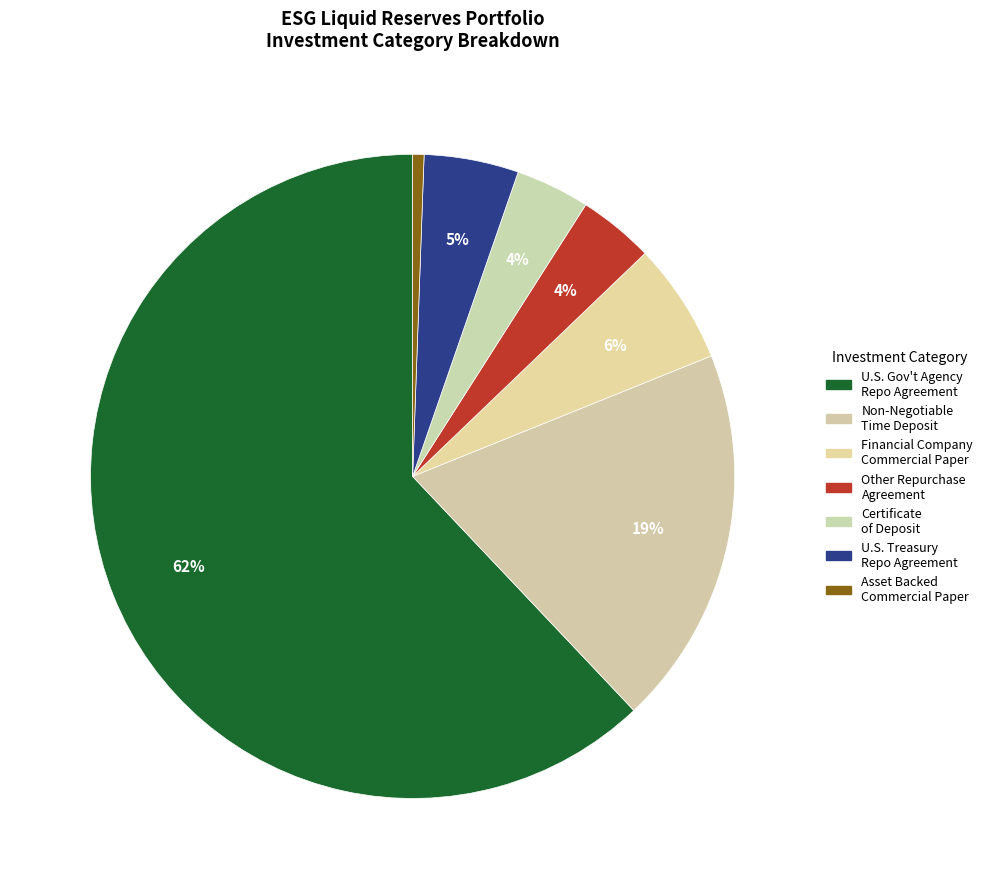

Is there any slice that represents more than half of the pie?

Yes